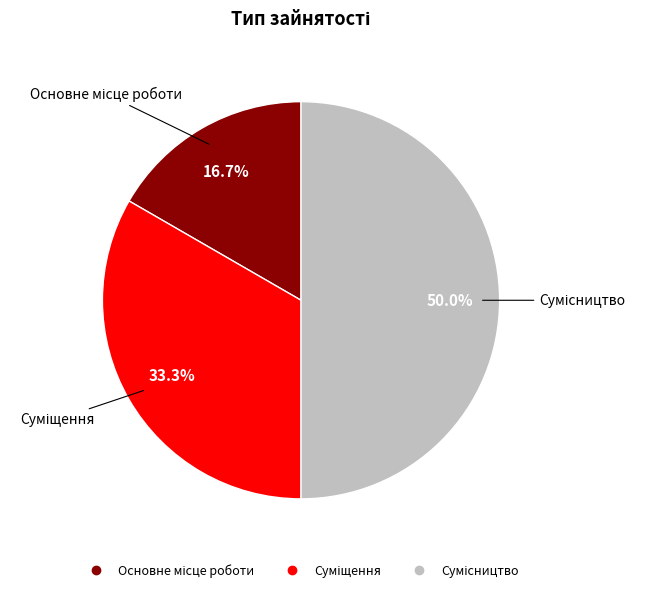

How many segments does this pie chart have?

3